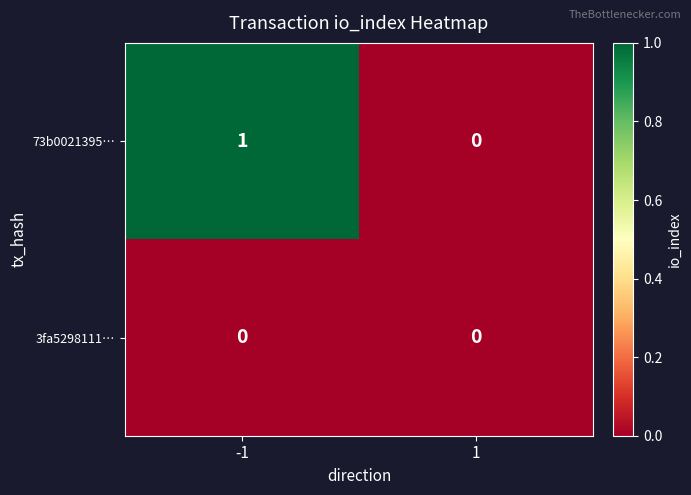

The 73b0021395… series shows 0 at 1. True or false?

True